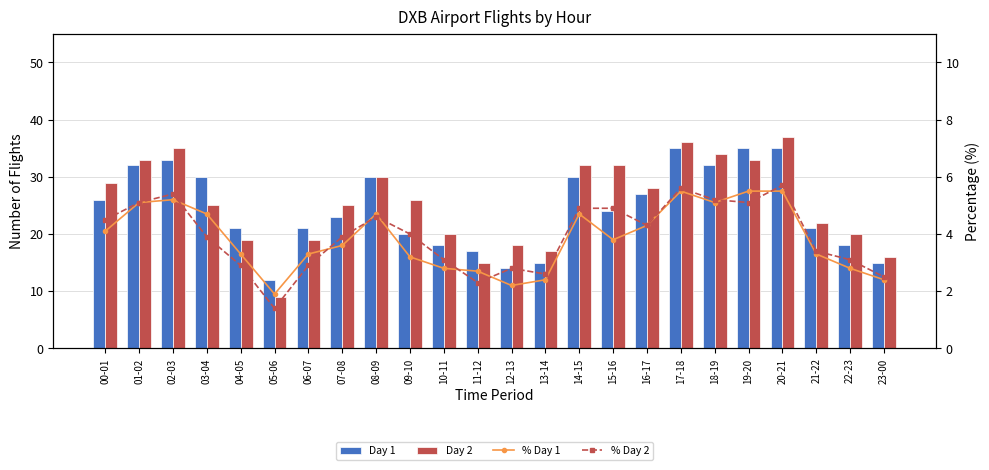

Reading right to left, what are all the values shown in this chart?

Day 1: 15.0	18.0	21.0	35.0	35.0	32.0	35.0	27.0	24.0	30.0	15.0	14.0	17.0	18.0	20.0	30.0	23.0	21.0	12.0	21.0	30.0	33.0	32.0	26.0
Day 2: 16.0	20.0	22.0	37.0	33.0	34.0	36.0	28.0	32.0	32.0	17.0	18.0	15.0	20.0	26.0	30.0	25.0	19.0	9.0	19.0	25.0	35.0	33.0	29.0
% Day 1: 2.4	2.8	3.3	5.5	5.5	5.1	5.5	4.3	3.8	4.7	2.4	2.2	2.7	2.8	3.2	4.7	3.6	3.3	1.9	3.3	4.7	5.2	5.1	4.1
% Day 2: 2.5	3.1	3.4	5.7	5.1	5.2	5.6	4.3	4.9	4.9	2.6	2.8	2.3	3.1	4.0	4.6	3.9	2.9	1.4	2.9	3.9	5.4	5.1	4.5